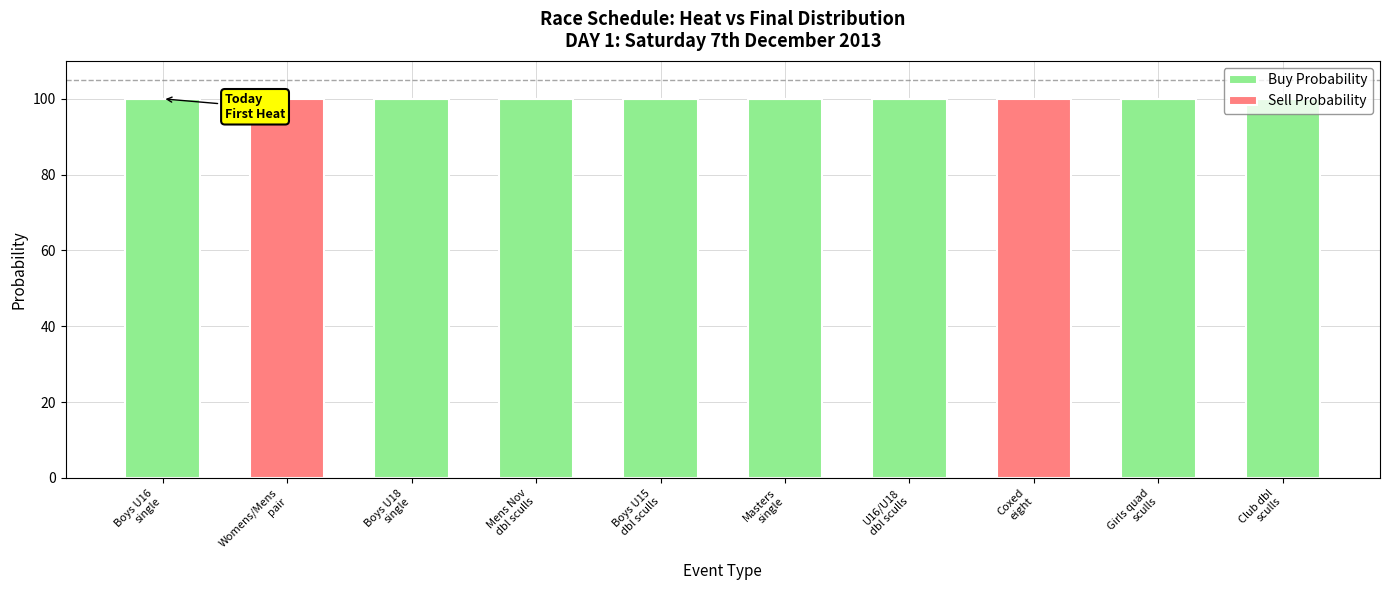

What is the sum of all Buy Probability values?

800